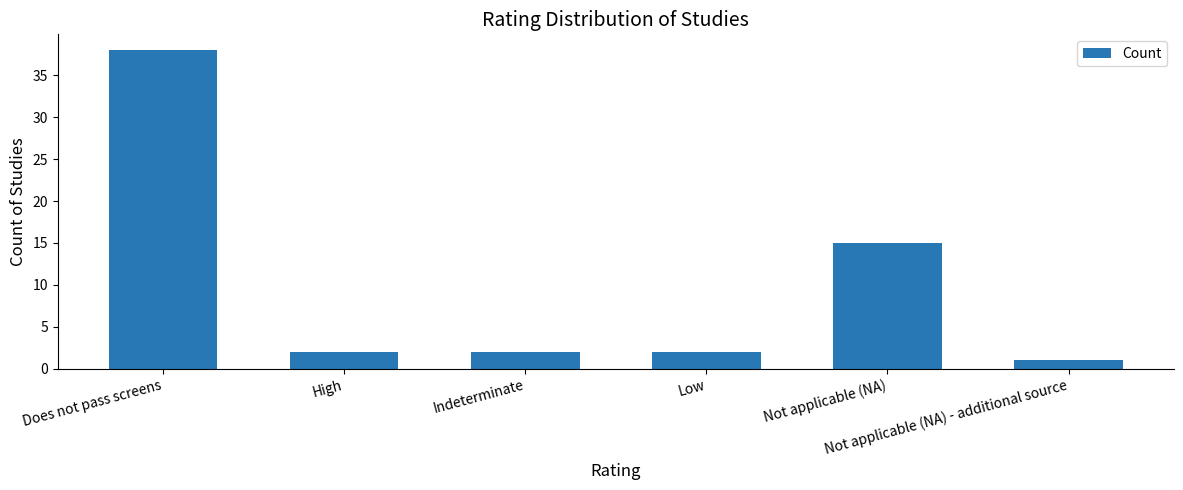

What position from the right is Not applicable (NA)?

2